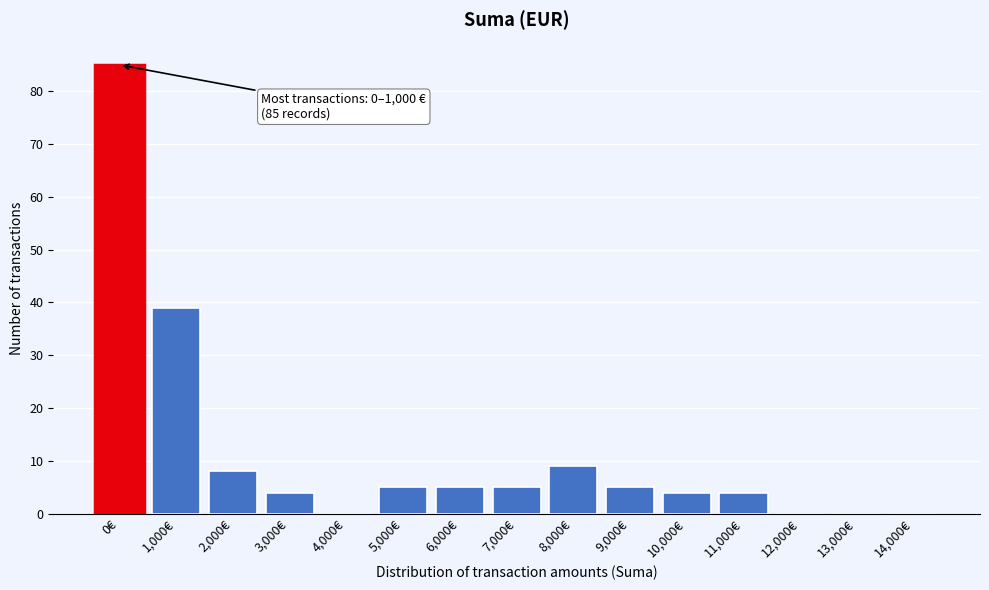

Reading left to right, what are all the values shown in this chart?

0€=85	1,000€=39	2,000€=8	3,000€=4	4,000€=0	5,000€=5	6,000€=5	7,000€=5	8,000€=9	9,000€=5	10,000€=4	11,000€=4	12,000€=0	13,000€=0	14,000€=0